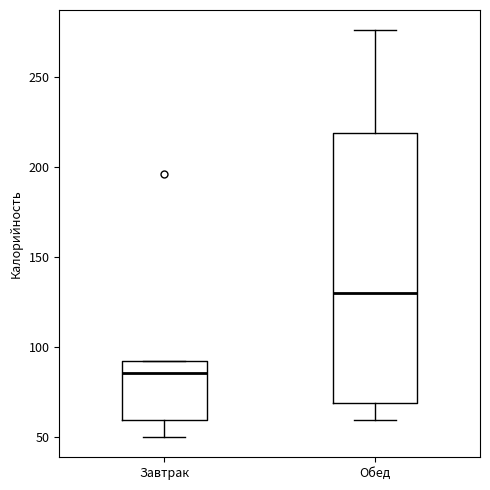

Reading left to right, transcribe this box plot: for each box, give where its median line is, the range the box spans, and where its two whiskers end, as read against the y-axis. The values are not printed on the chart, so give them approximately, as read against the axis.

Завтрак: median 85, box 60 to 90, whiskers 50 to 90
Обед: median 130, box 70 to 220, whiskers 60 to 275